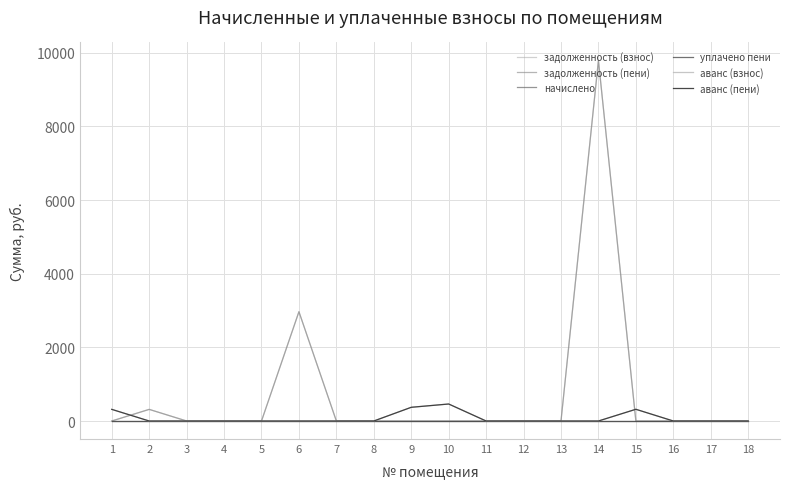

The задолженность (взнос) series shows 4811.4 at 9. True or false?

False